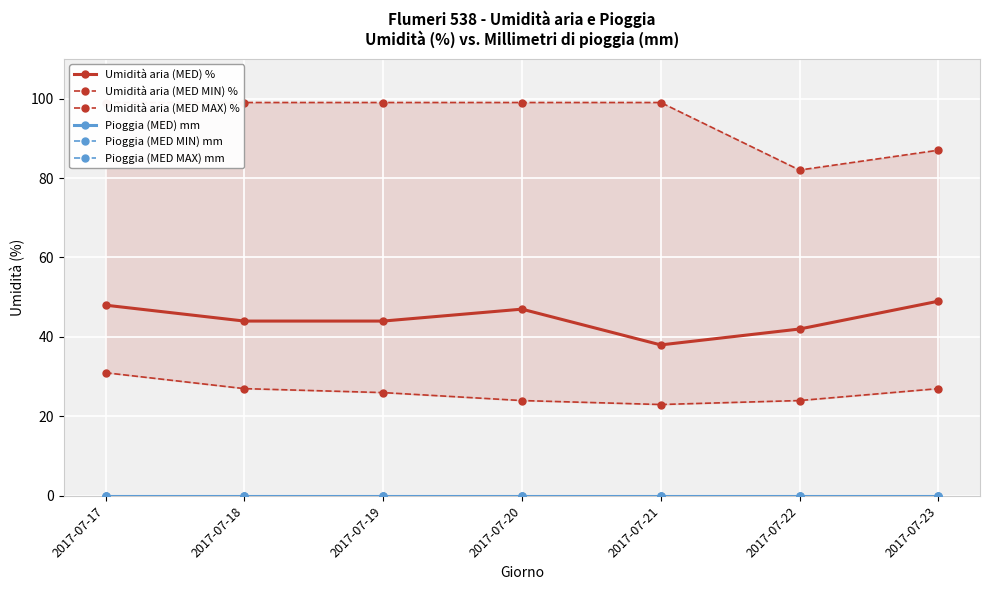

Reading left to right, list all the values displayed in this chart.

Umidità aria (MED) %: 2017-07-17=48	2017-07-18=44	2017-07-19=44	2017-07-20=47	2017-07-21=38	2017-07-22=42	2017-07-23=49
Umidità aria (MED MIN) %: 2017-07-17=31	2017-07-18=27	2017-07-19=26	2017-07-20=24	2017-07-21=23	2017-07-22=24	2017-07-23=27
Umidità aria (MED MAX) %: 2017-07-17=99	2017-07-18=99	2017-07-19=99	2017-07-20=99	2017-07-21=99	2017-07-22=82	2017-07-23=87
Pioggia (MED) mm: 2017-07-17=0	2017-07-18=0	2017-07-19=0	2017-07-20=0	2017-07-21=0	2017-07-22=0	2017-07-23=0
Pioggia (MED MIN) mm: 2017-07-17=0	2017-07-18=0	2017-07-19=0	2017-07-20=0	2017-07-21=0	2017-07-22=0	2017-07-23=0
Pioggia (MED MAX) mm: 2017-07-17=0	2017-07-18=0	2017-07-19=0	2017-07-20=0	2017-07-21=0	2017-07-22=0	2017-07-23=0